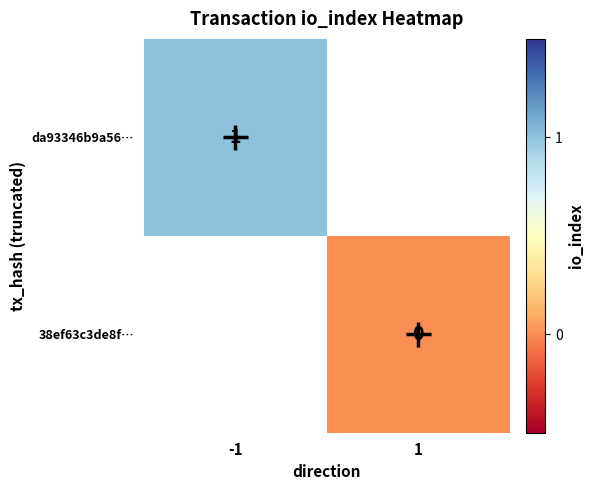

The value of da93346b9a56… at -1 is 2. True or false?

False